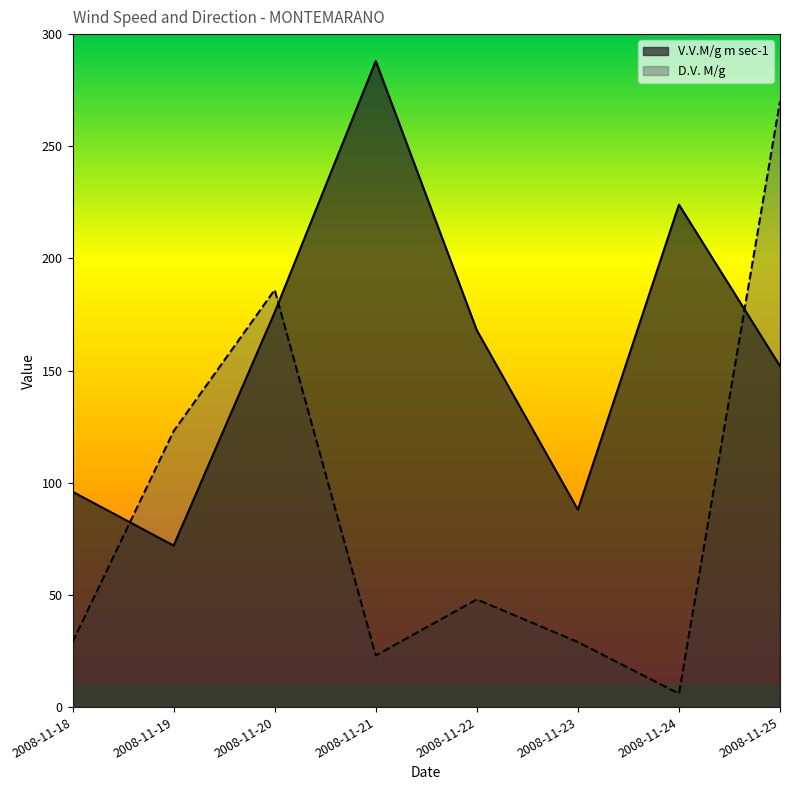

In V.V.M/g m sec-1, how many points are higher than both neighbors (excluding endpoints)?

2